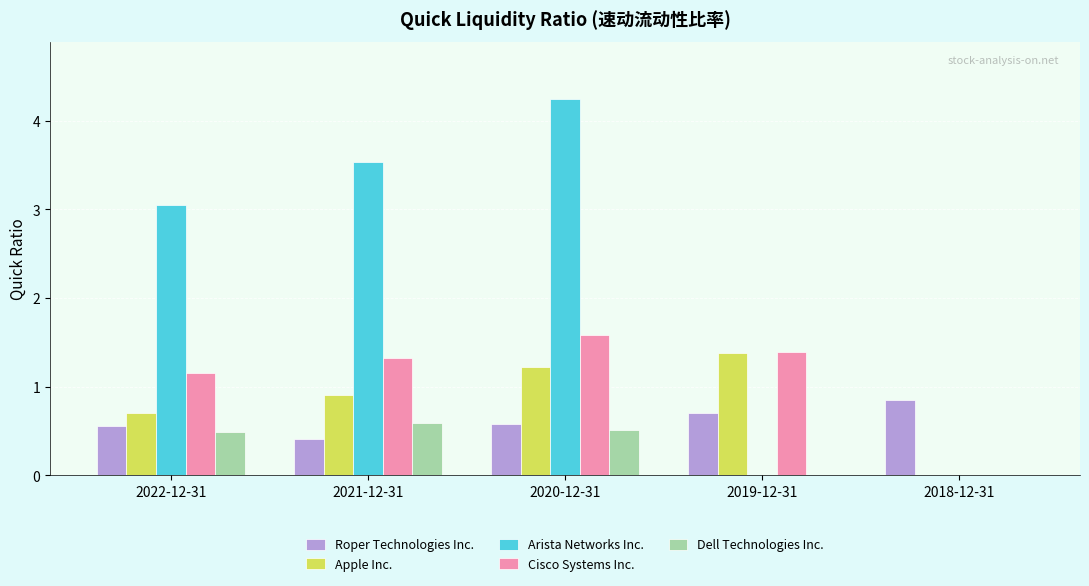

Is the value of Arista Networks Inc. at 2021-12-31 greater than the value of Cisco Systems Inc. at 2020-12-31?

Yes